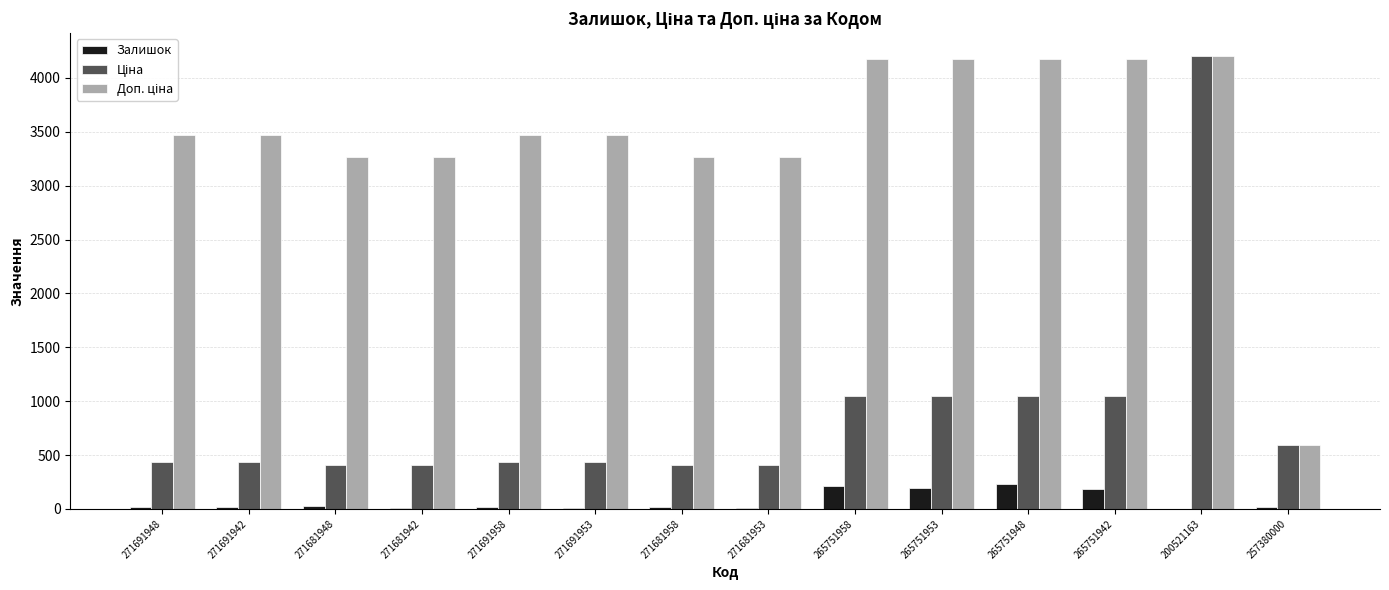

What is the sum of all Залишок values?

977.0